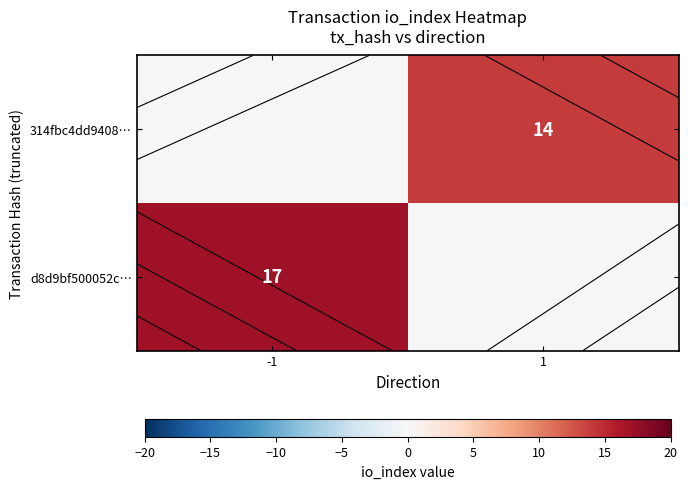

How many distinct data groups are displayed?

2